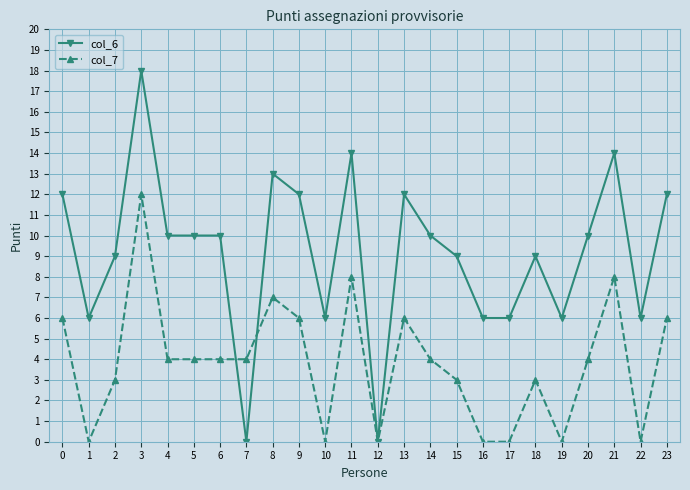

Rank the series by their average value, from lowest to highest.

col_7, col_6